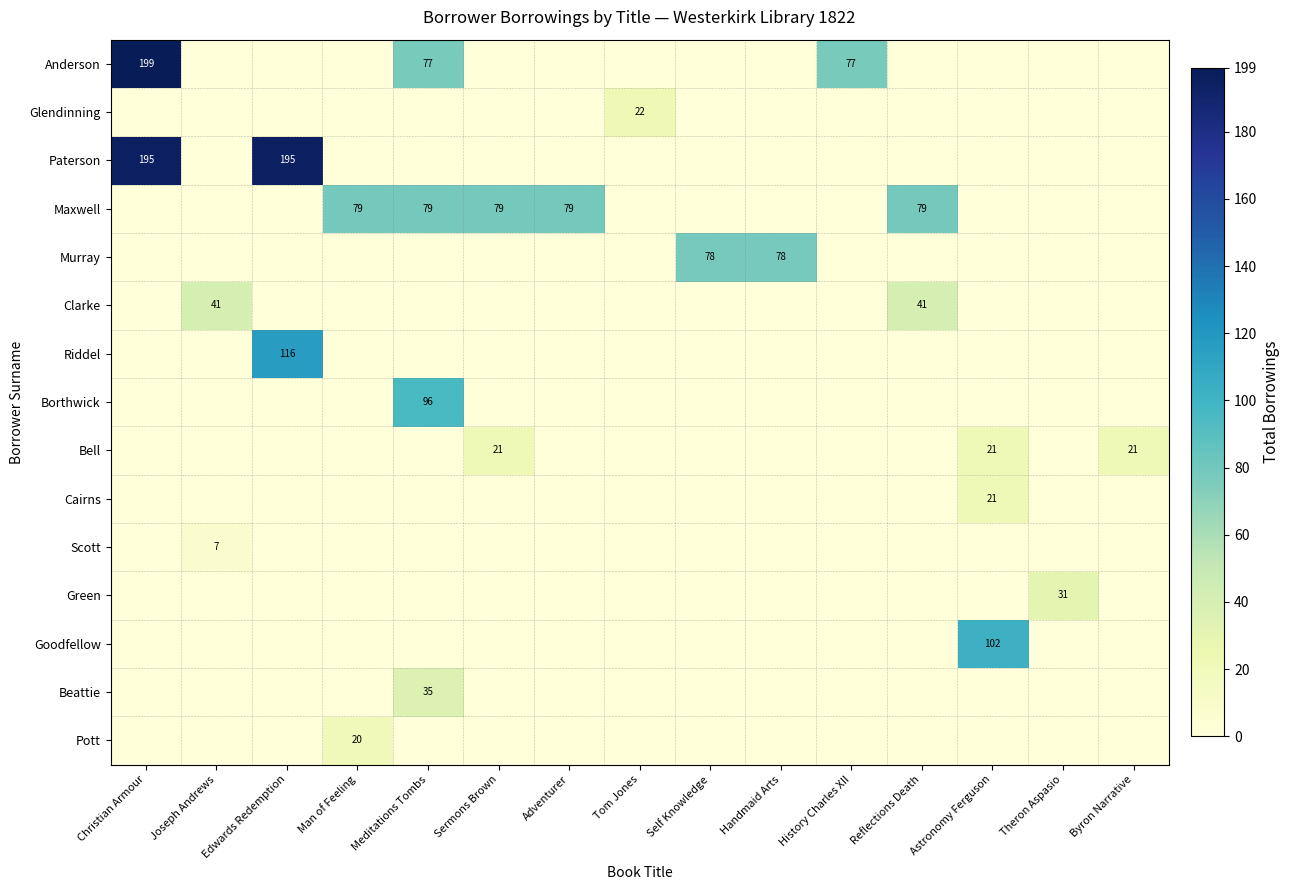

Between Reflections Death and Self Knowledge, which is larger?

Reflections Death